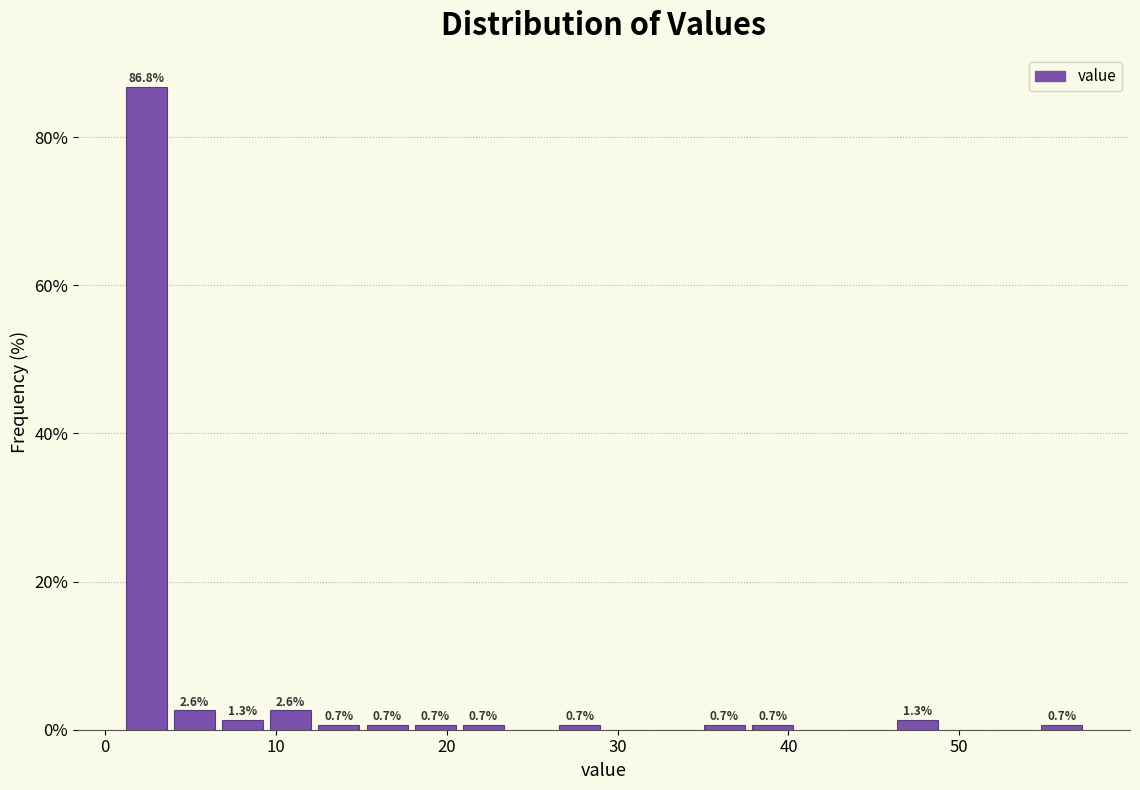

Read against the x-axis, roughly where is the centre of the tallest bar?

2